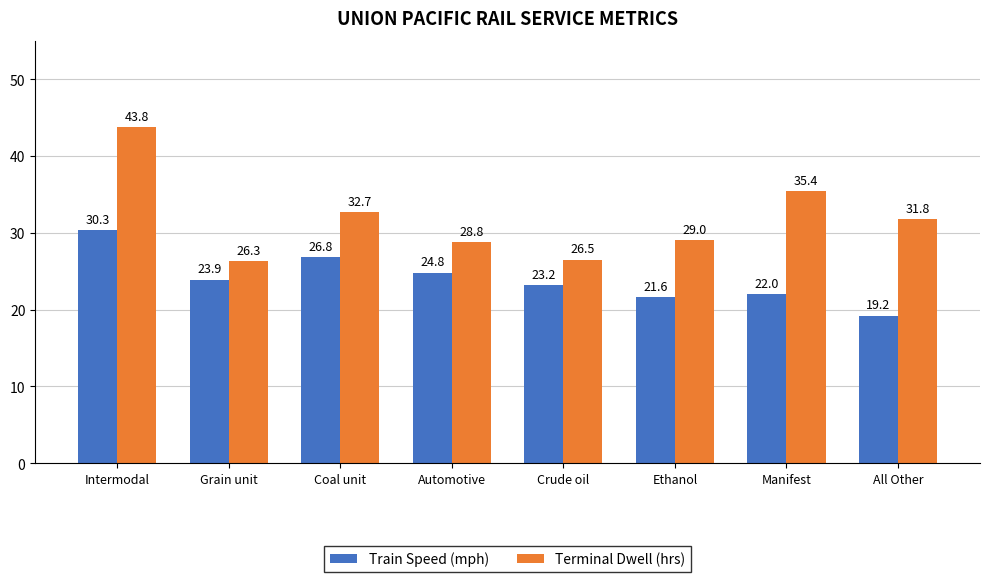

At Grain unit, list the series in order from largest to smallest.

Terminal Dwell (hrs), Train Speed (mph)